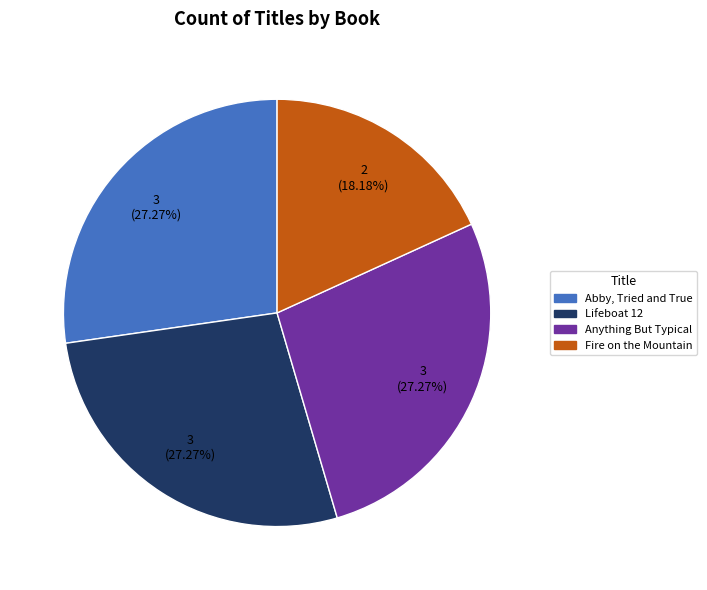

How much of the chart is everything except Lifeboat 12?

72.7%